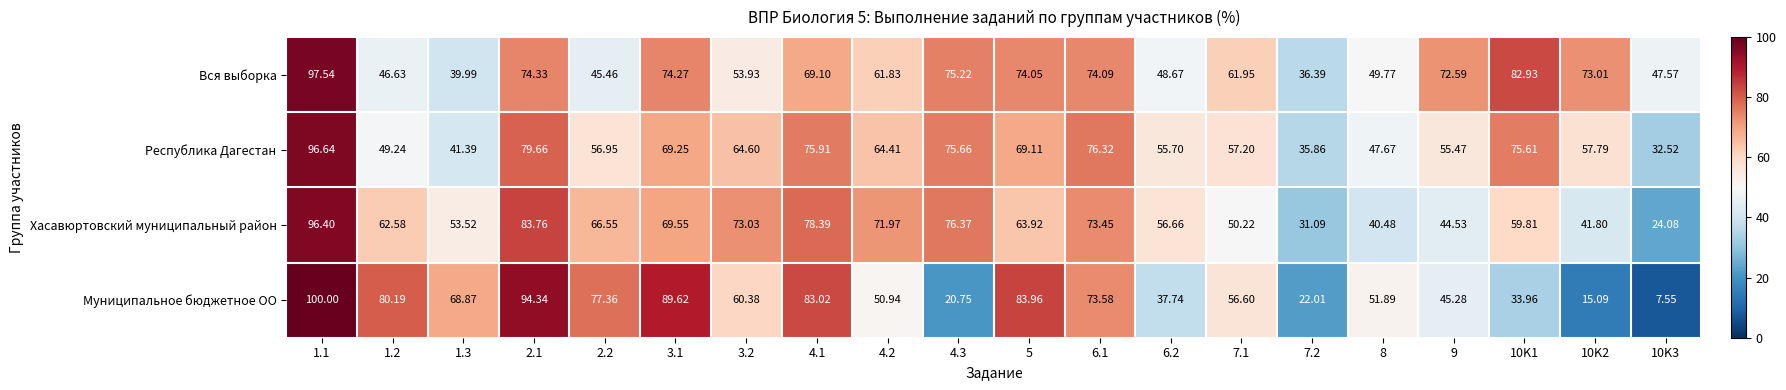

Rank the series by their maximum value, from lowest to highest.

Хасавюртовский муниципальный район, Республика Дагестан, Вся выборка, Муниципальное бюджетное ОО